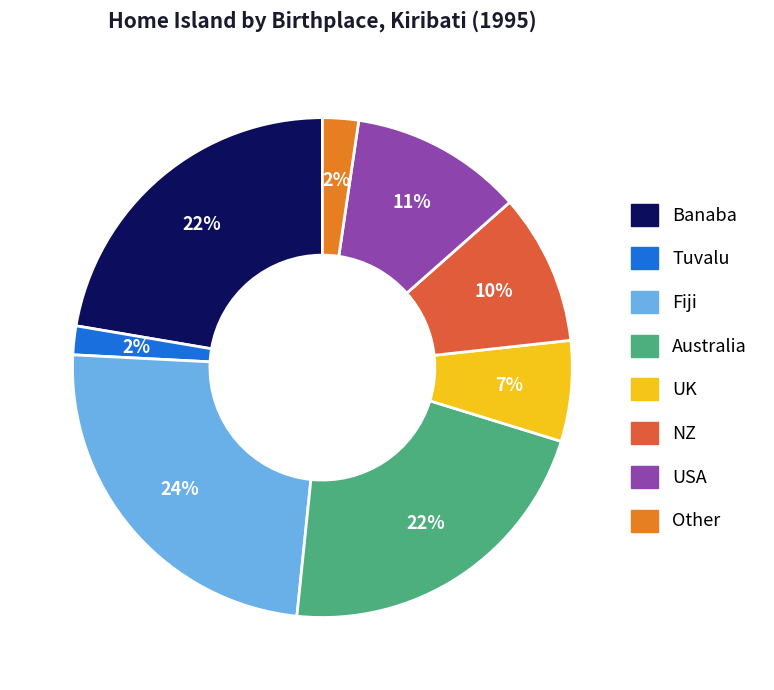

To the nearest percent, what is the difference between the largest and smallest slice percentages?

22%